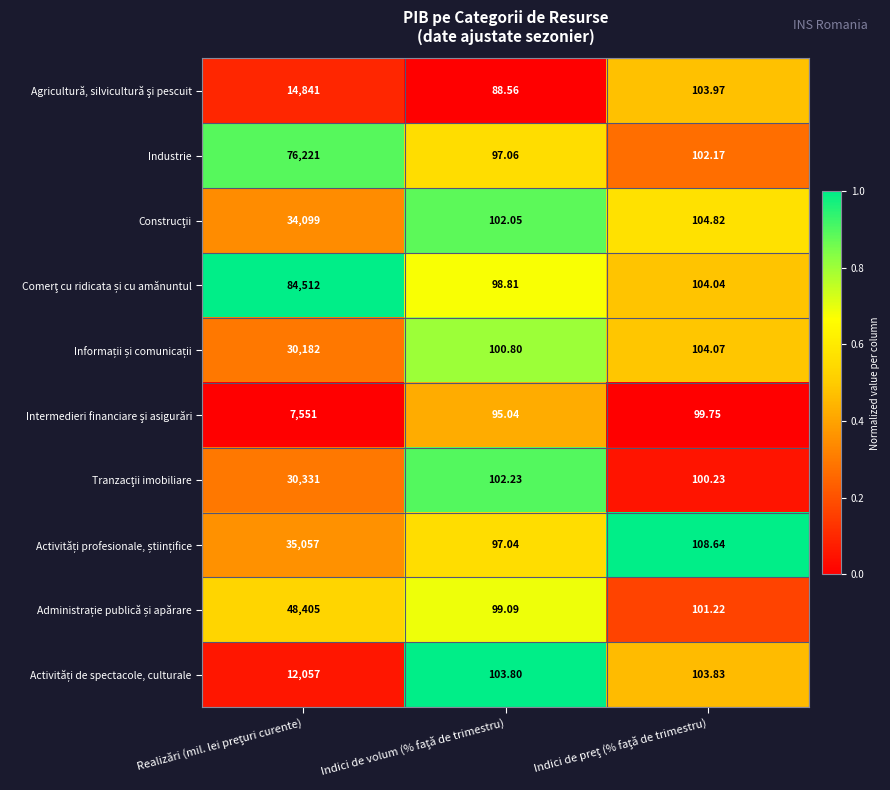

How many distinct data groups are displayed?

10